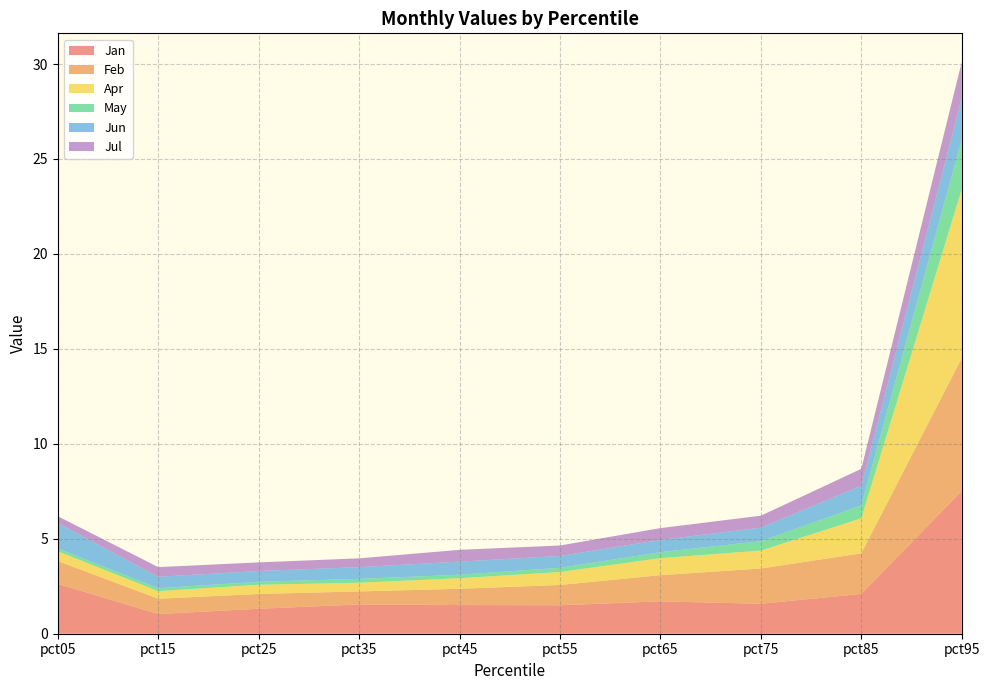

Reading left to right, list all the values displayed in this chart.

Jan: pct05=2.6	pct15=1.0	pct25=1.3	pct35=1.5	pct45=1.5	pct55=1.5	pct65=1.7	pct75=1.6	pct85=2.1	pct95=7.5
Feb: pct05=1.2	pct15=0.8	pct25=0.8	pct35=0.7	pct45=0.9	pct55=1.1	pct65=1.4	pct75=1.9	pct85=2.1	pct95=7.0
Apr: pct05=0.5	pct15=0.4	pct25=0.5	pct35=0.5	pct45=0.6	pct55=0.7	pct65=0.9	pct75=0.9	pct85=1.8	pct95=8.9
May: pct05=0.2	pct15=0.2	pct25=0.2	pct35=0.2	pct45=0.2	pct55=0.2	pct65=0.3	pct75=0.5	pct85=0.7	pct95=2.6
Jun: pct05=1.3	pct15=0.6	pct25=0.6	pct35=0.6	pct45=0.7	pct55=0.6	pct65=0.6	pct75=0.7	pct85=1.0	pct95=2.2
Jul: pct05=0.4	pct15=0.5	pct25=0.5	pct35=0.5	pct45=0.6	pct55=0.6	pct65=0.6	pct75=0.6	pct85=0.9	pct95=1.9